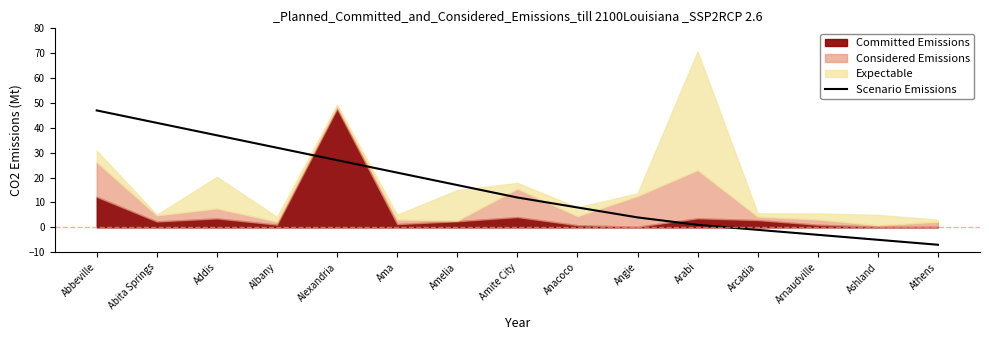

Reading right to left, extract all data points from this chart.

-7	-5	-3	-1	1	4	8	12	17	22	27	32	37	42	47